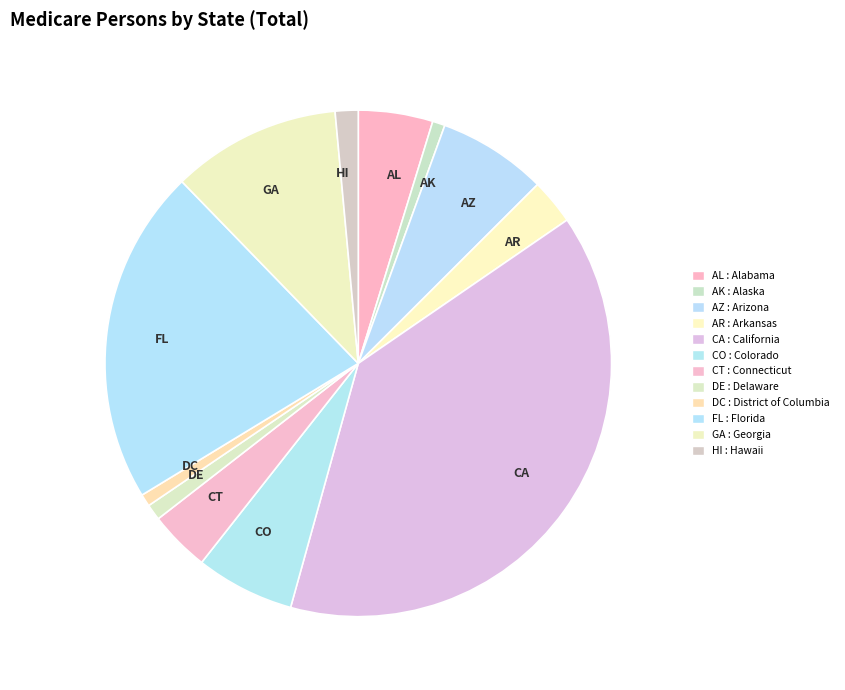

Approximately how many times larger is the value at GA compared to CA?

0.3